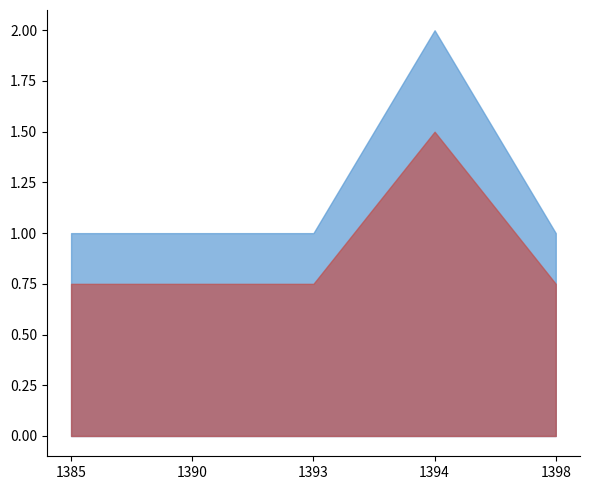

Which label corresponds to the largest value in the chart?

1394